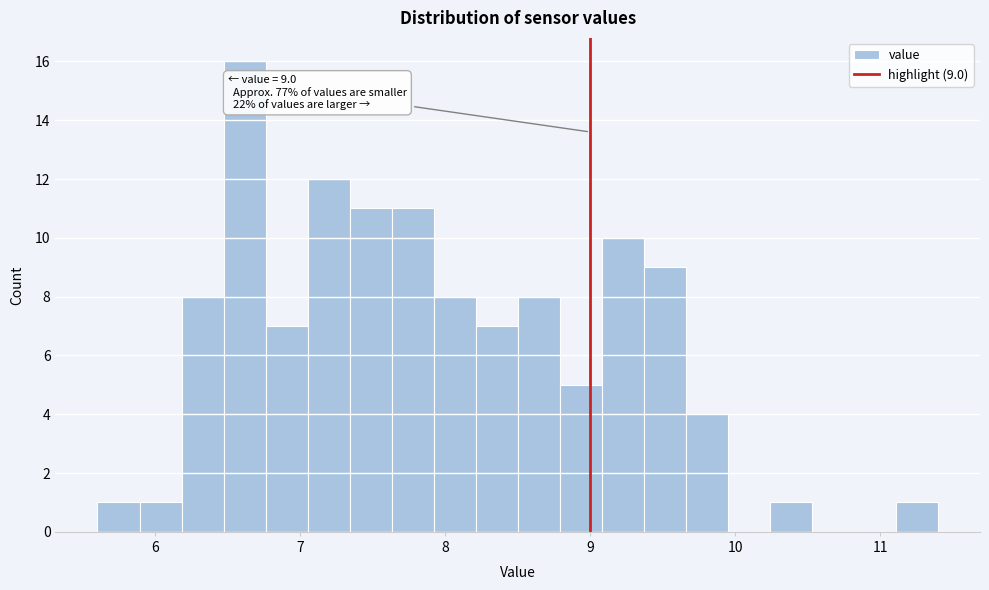

Read against the x-axis, roughly where is the centre of the tallest bar?

6.6